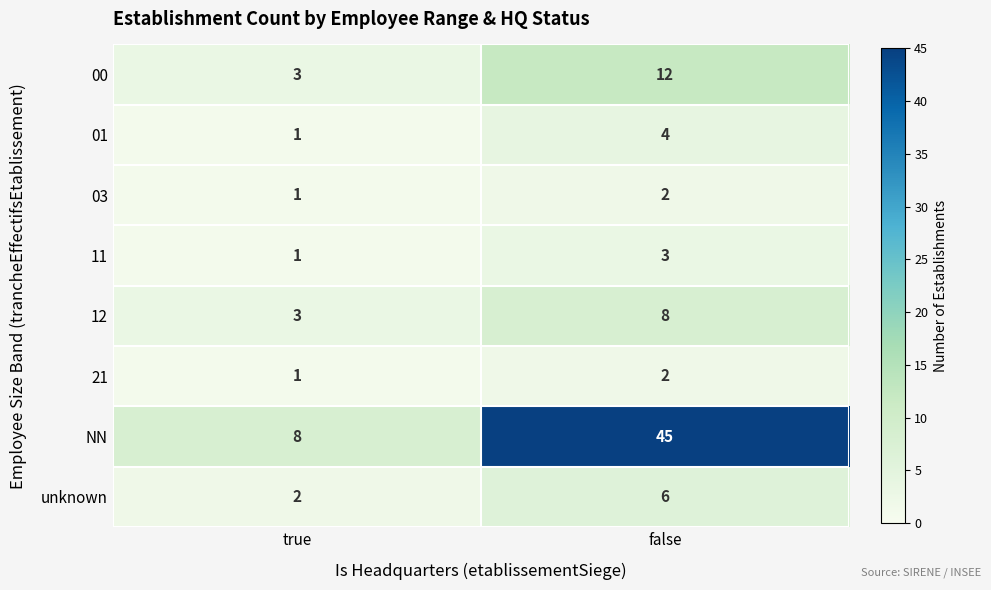

What is the sum of all 01 values?

5